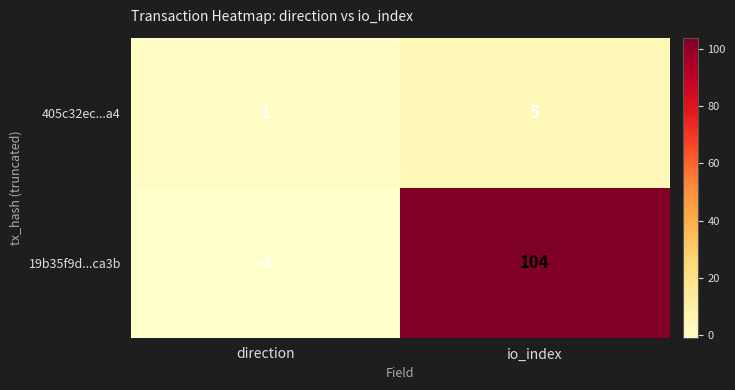

Reading left to right, transcribe all the data shown in this chart.

405c32ec...a4: 1	5
19b35f9d...ca3b: -1	104